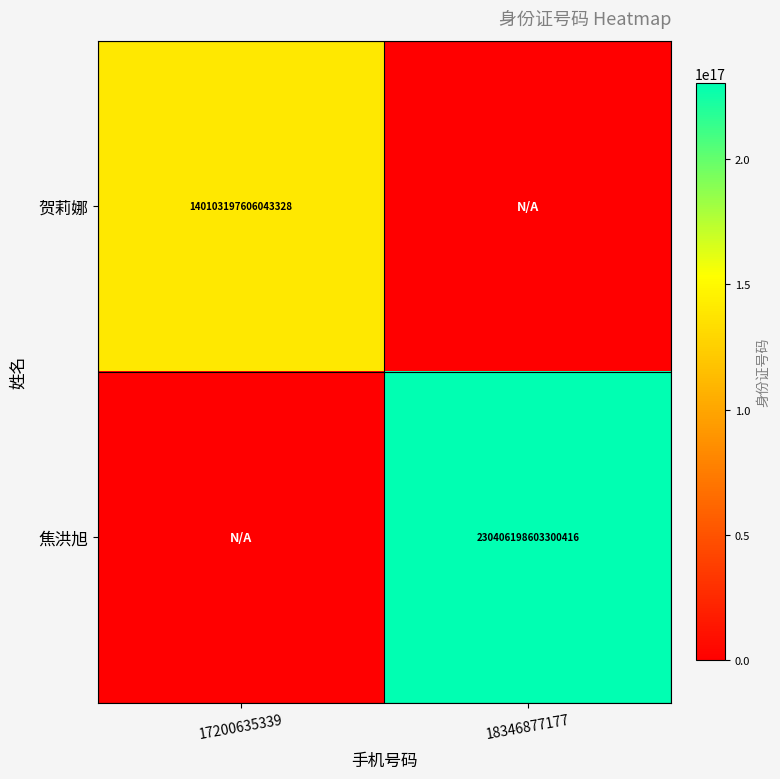

Is it true that 贺莉娜 equals 232603099354583520 at 17200635339?

False